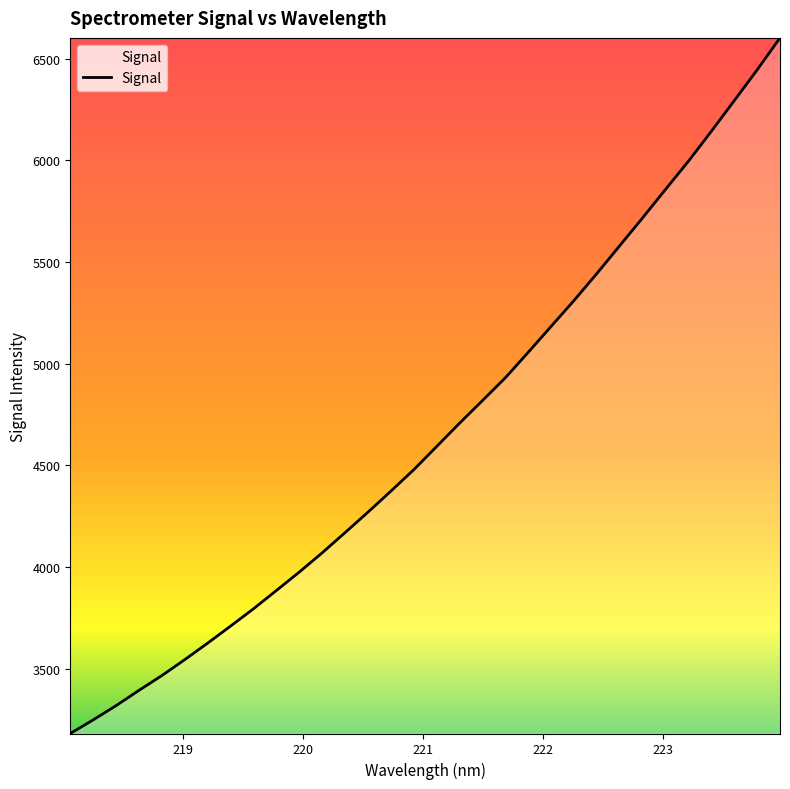

What is the difference between the maximum and minimum values?

3421.9